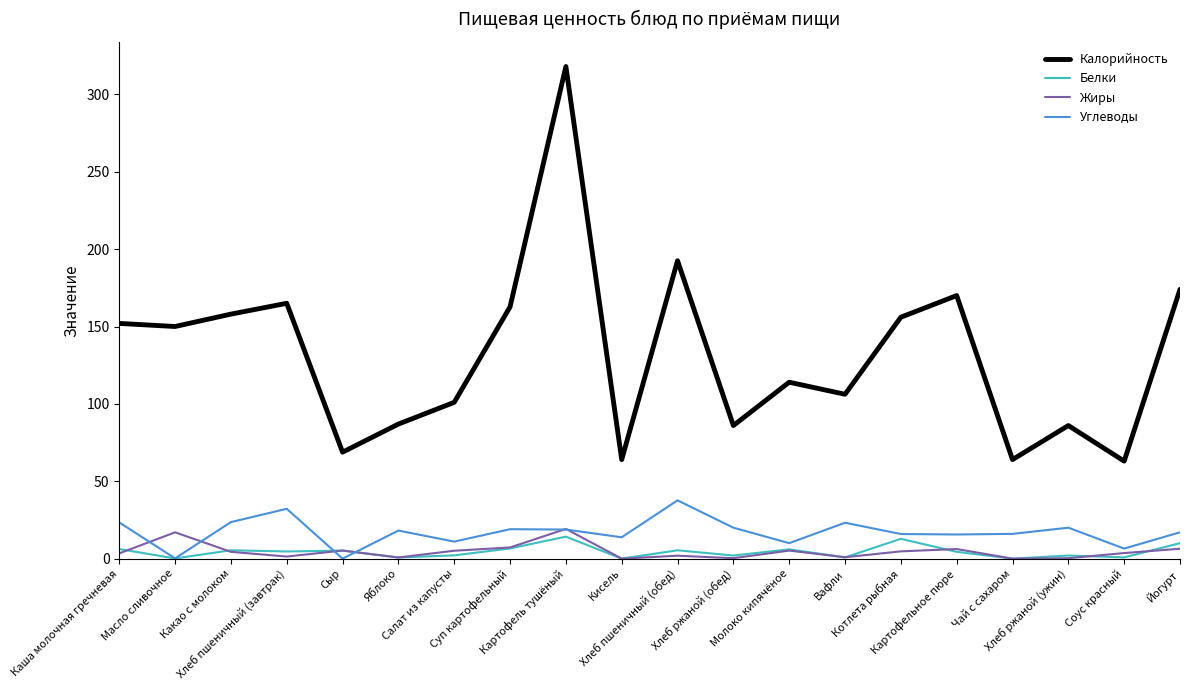

How many categories are shown in the chart?

20